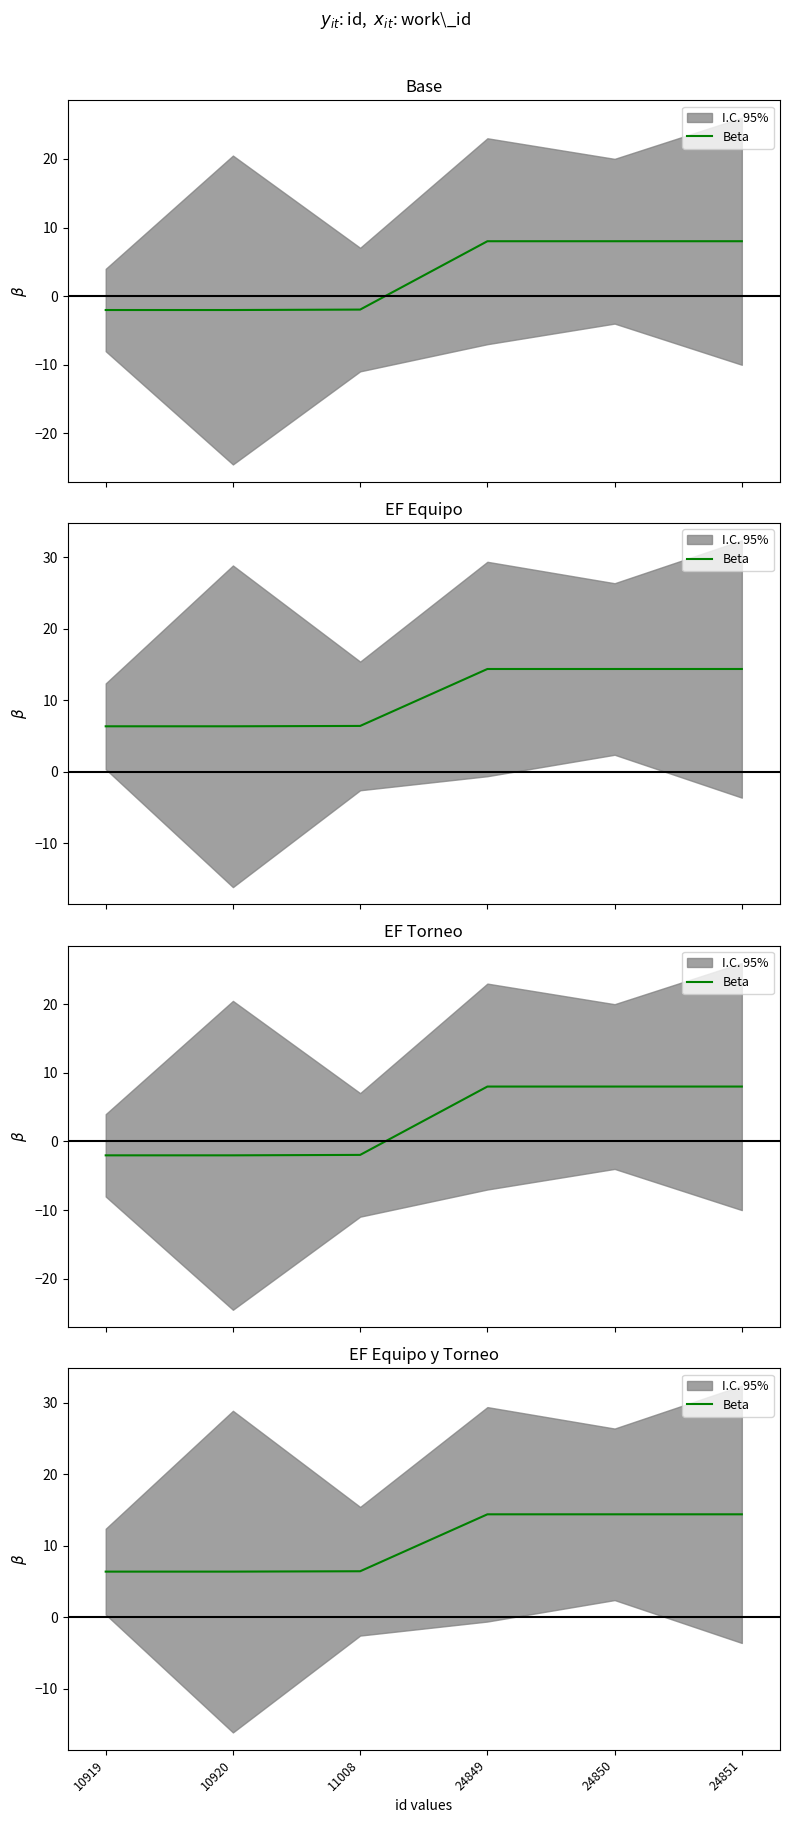

What is the change in value from 11008 to 24850?

+8.0